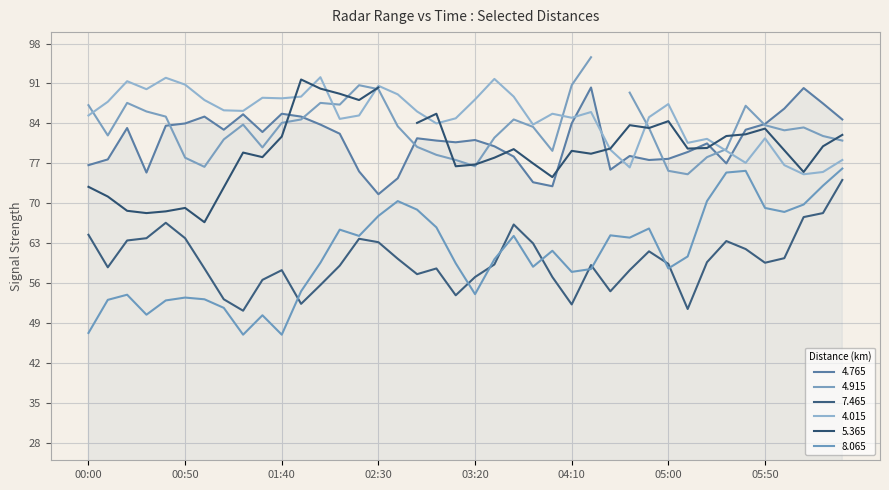

Is it true that 8.065 equals 10.7 at 00:00?

False